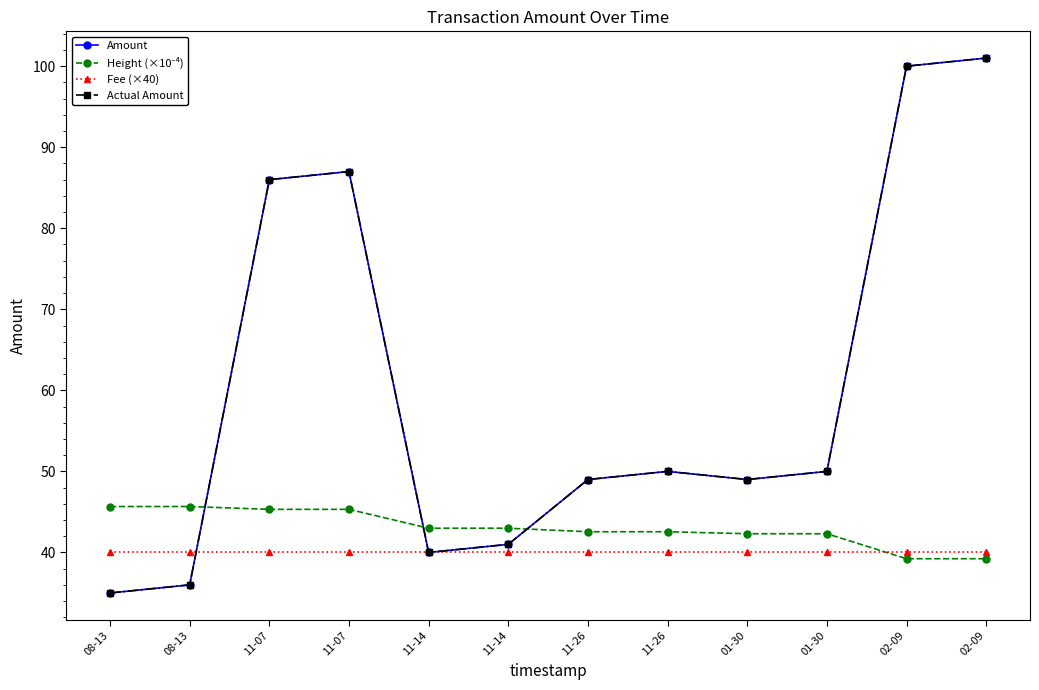

At which label does Actual Amount reach its minimum?

08-13